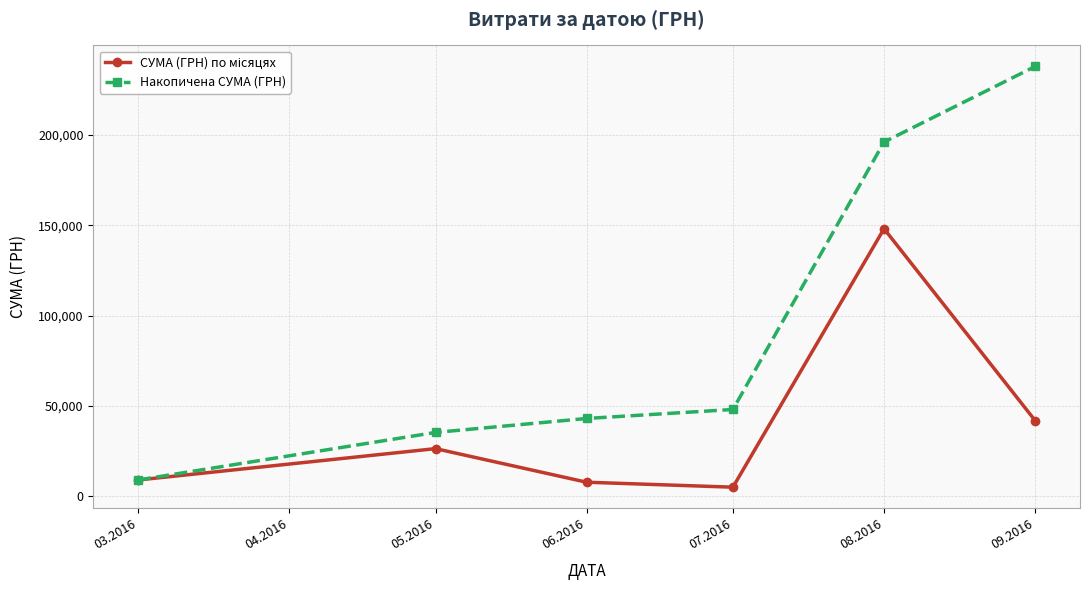

Count the number of categories in the chart.

6